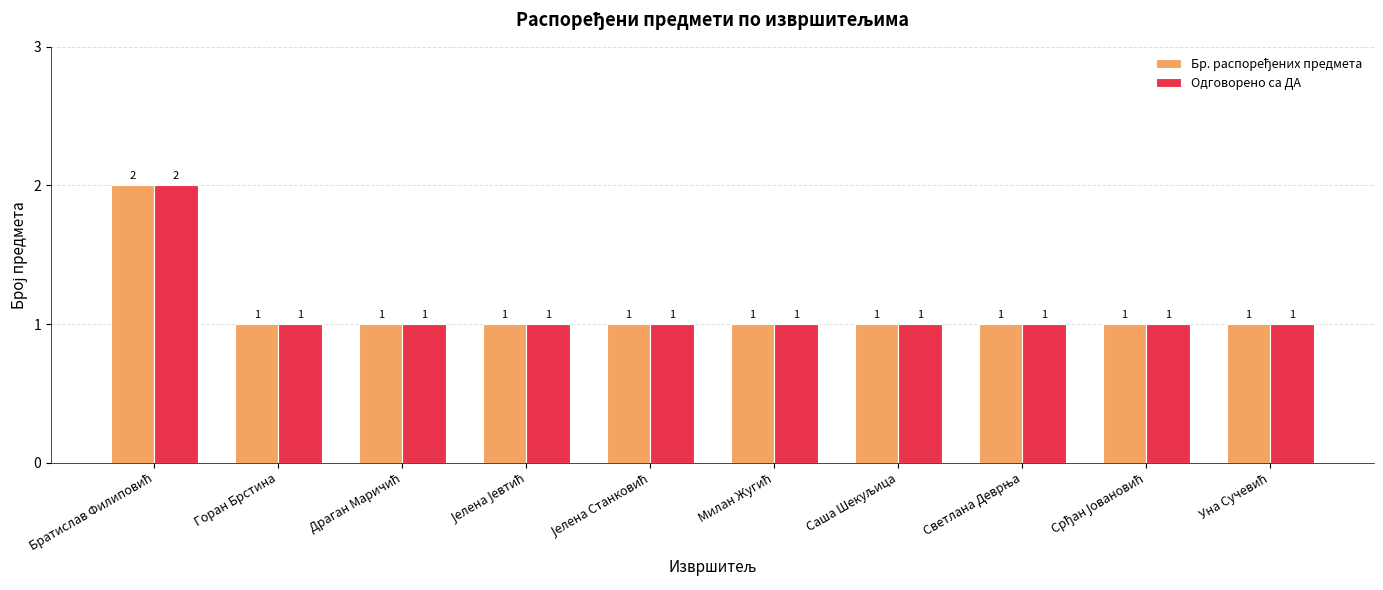

What is the sum of all Одговорено са ДА values?

11